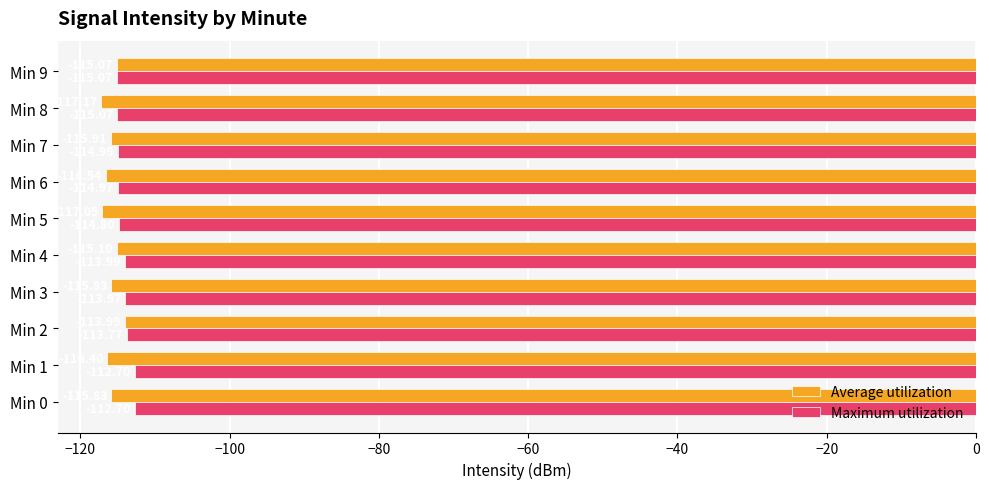

What is the average value of the Average utilization series?

-115.9